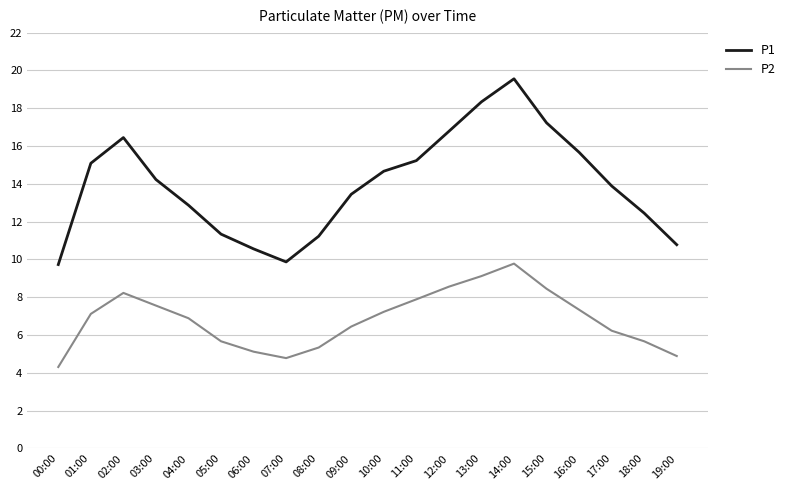

What is the minimum value for P1?

9.7